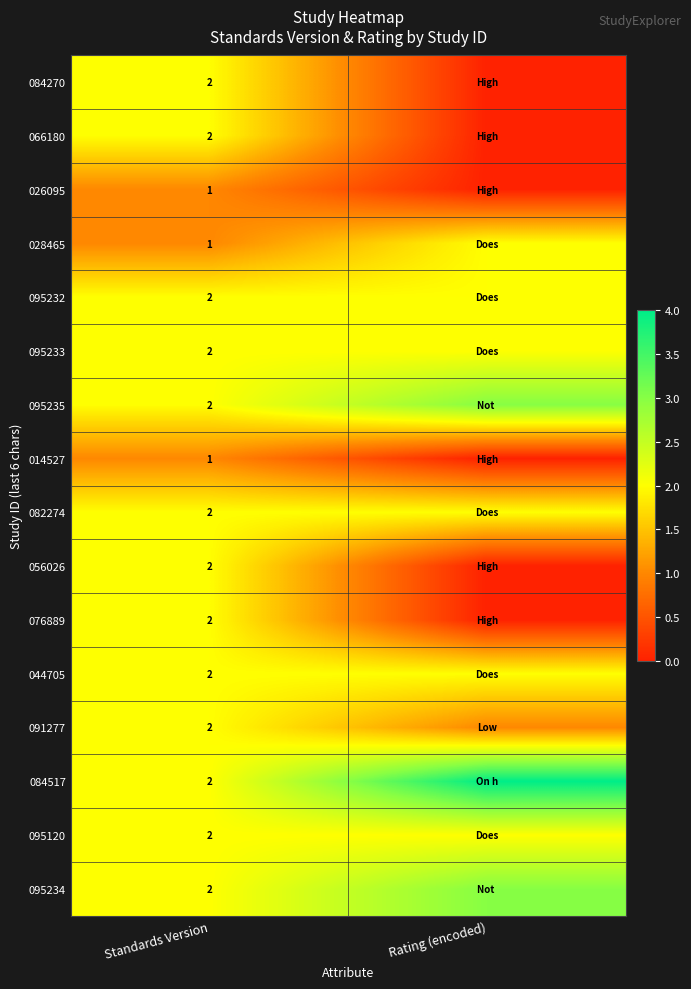

At which category is the sum across all series the highest?

Standards Version